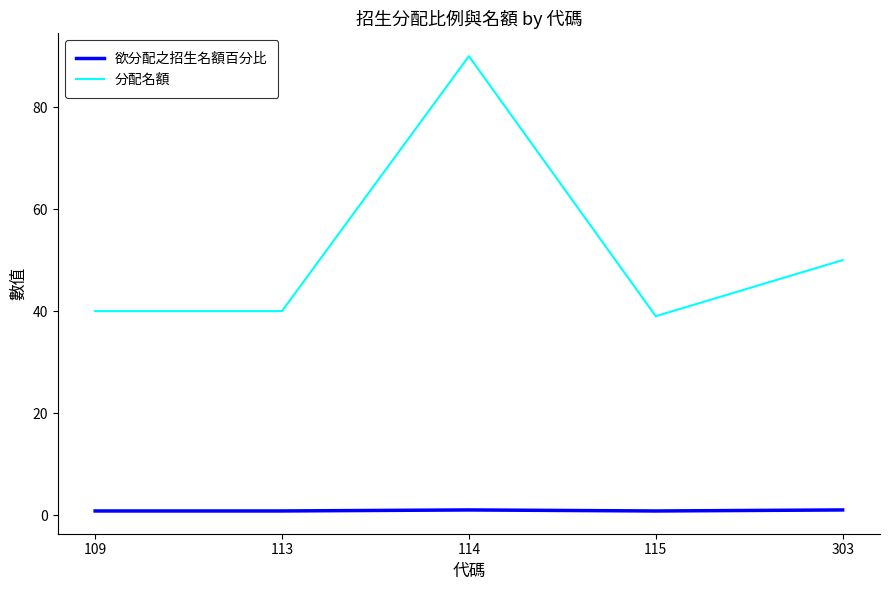

List the series in order of their overall mean, highest first.

分配名額, 欲分配之招生名額百分比